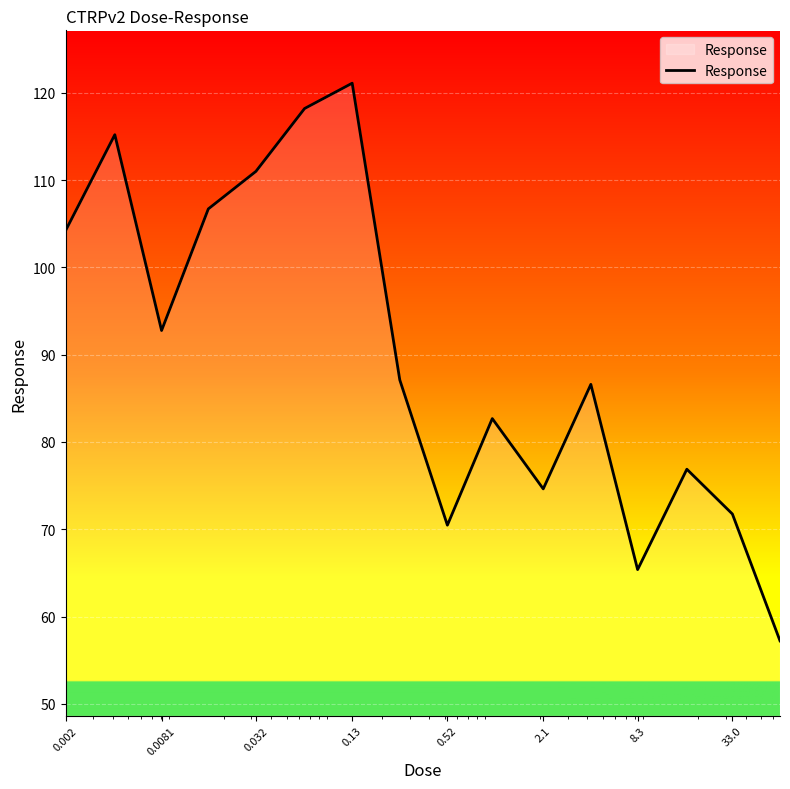

What is the difference between the maximum and minimum values?

63.9